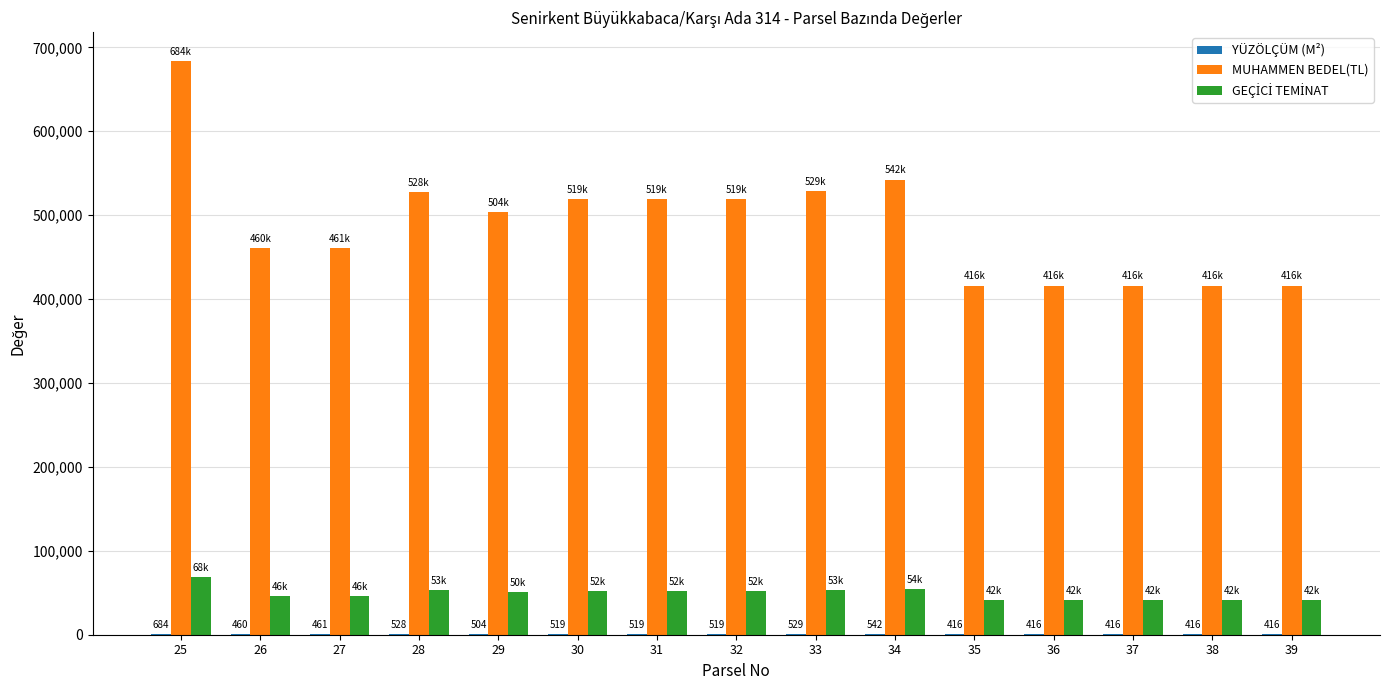

How many series are shown in this chart?

3